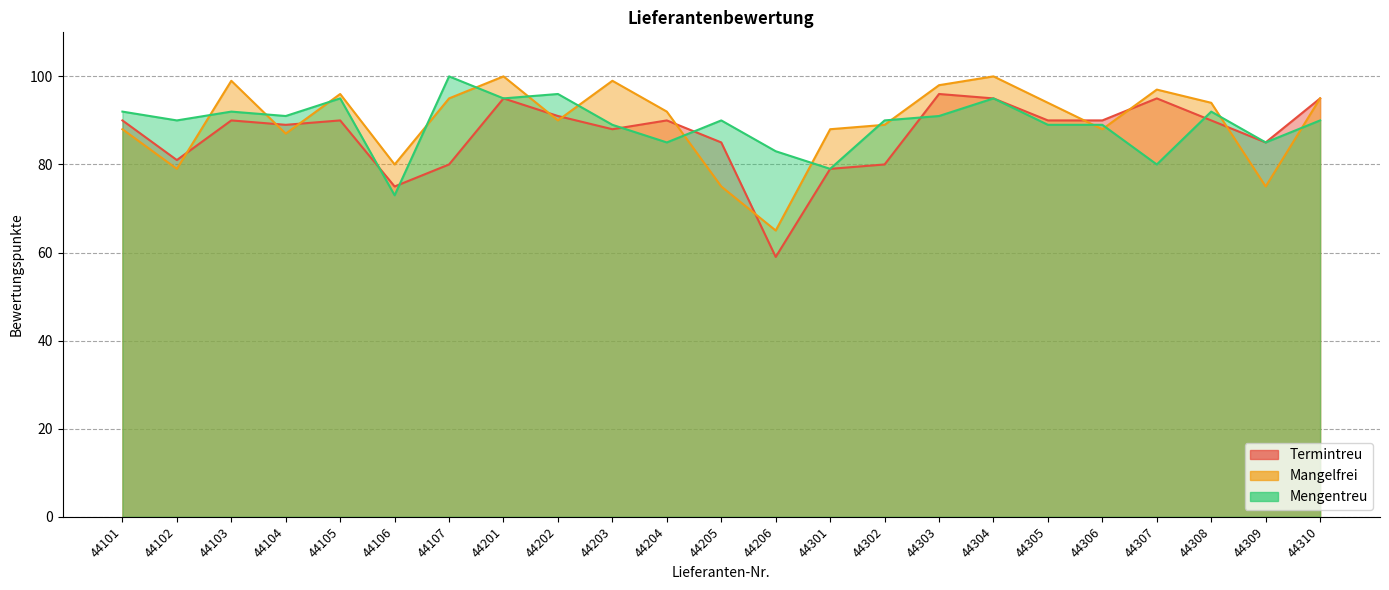

List the labels in order of Termintreu value, smallest first.

44206, 44106, 44301, 44107, 44302, 44102, 44205, 44309, 44203, 44104, 44101, 44103, 44105, 44204, 44305, 44306, 44308, 44202, 44201, 44304, 44307, 44310, 44303